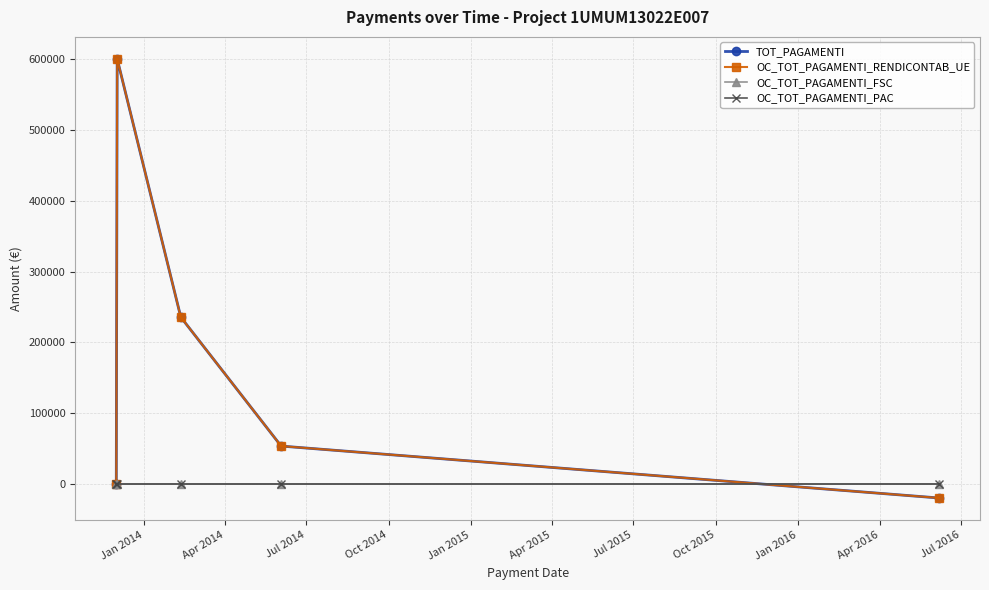

What is the highest value of the TOT_PAGAMENTI series?

600000.0